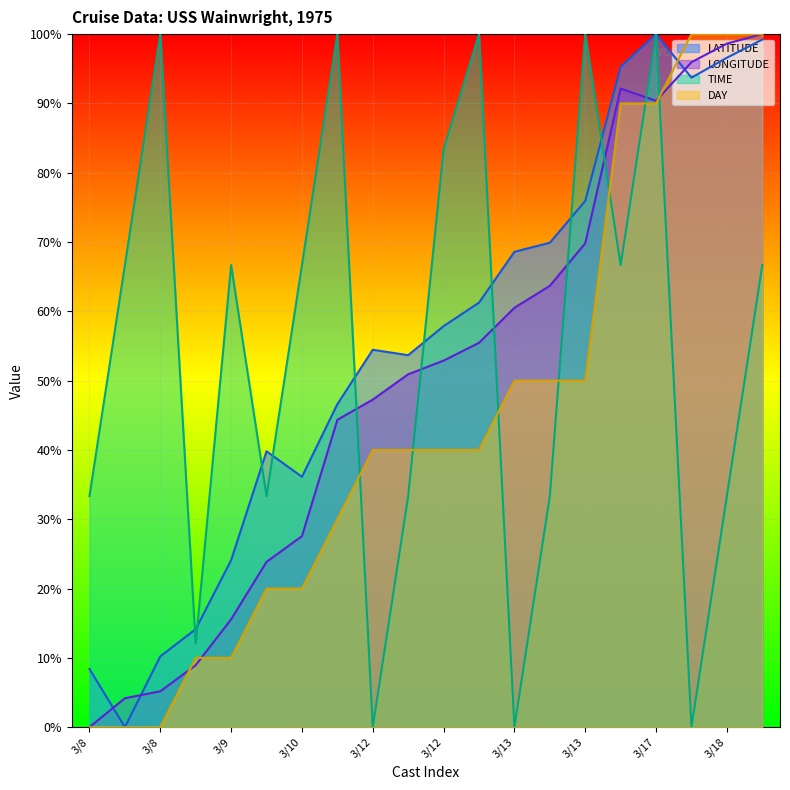

The value of DAY at 3/11 is 30.0. True or false?

True